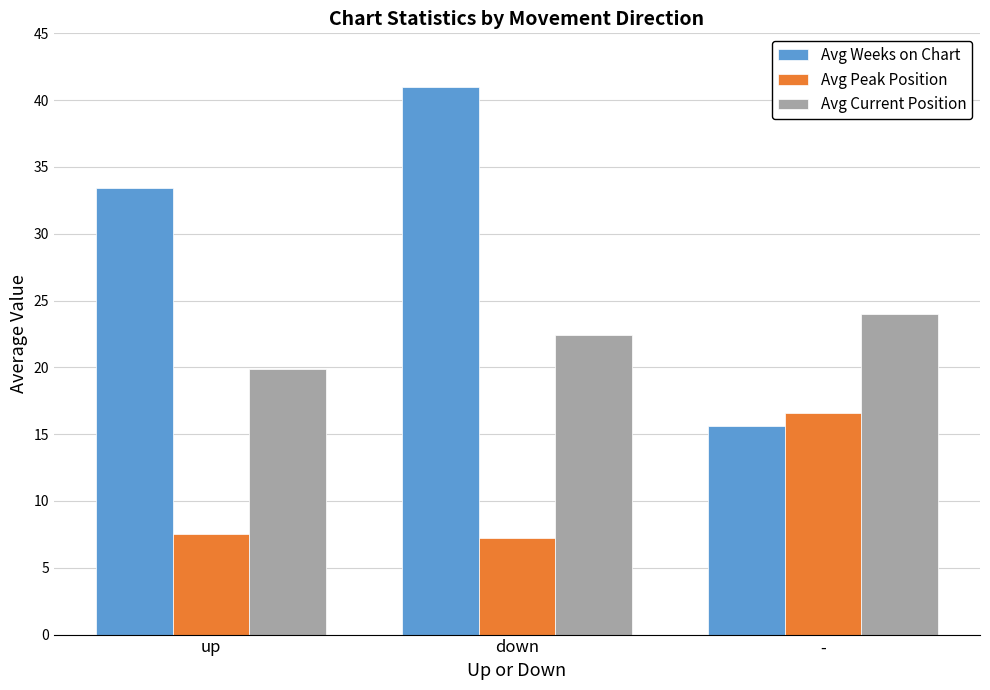

Which series has the widest spread of values?

Avg Weeks on Chart